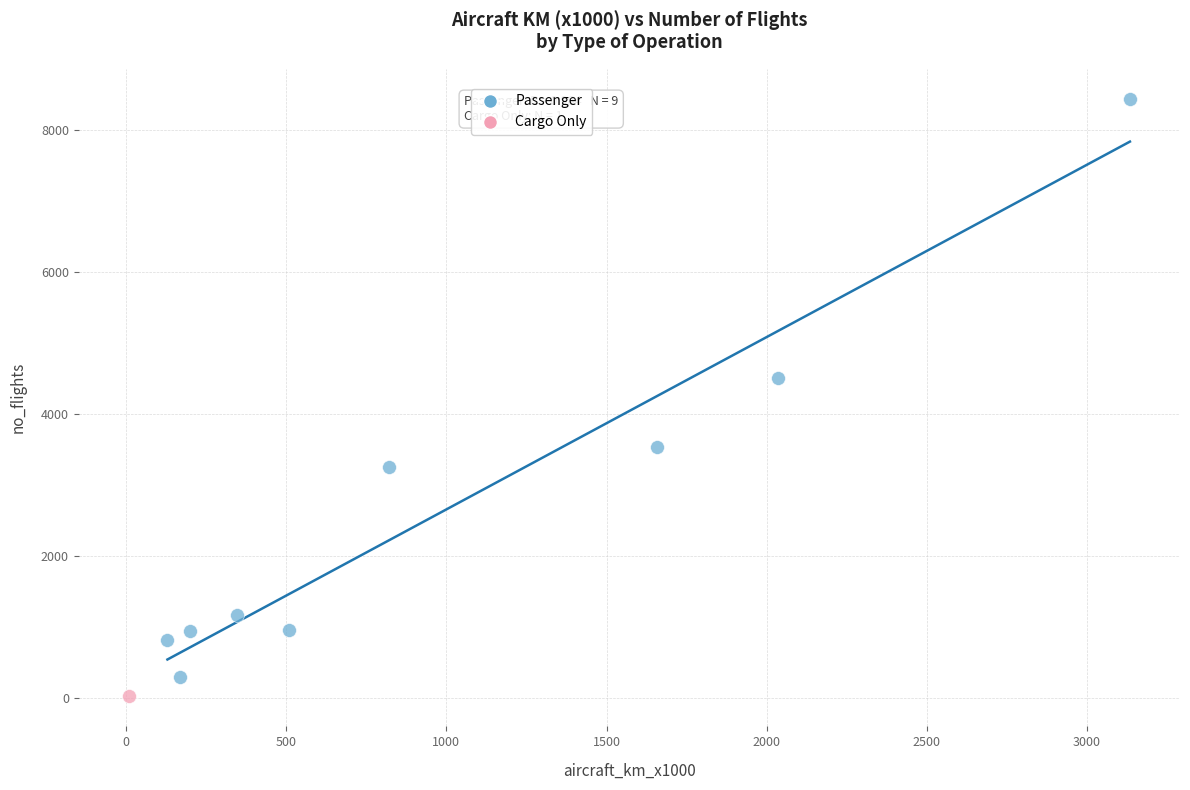

What are all the series names shown in the legend?

Passenger, Cargo Only